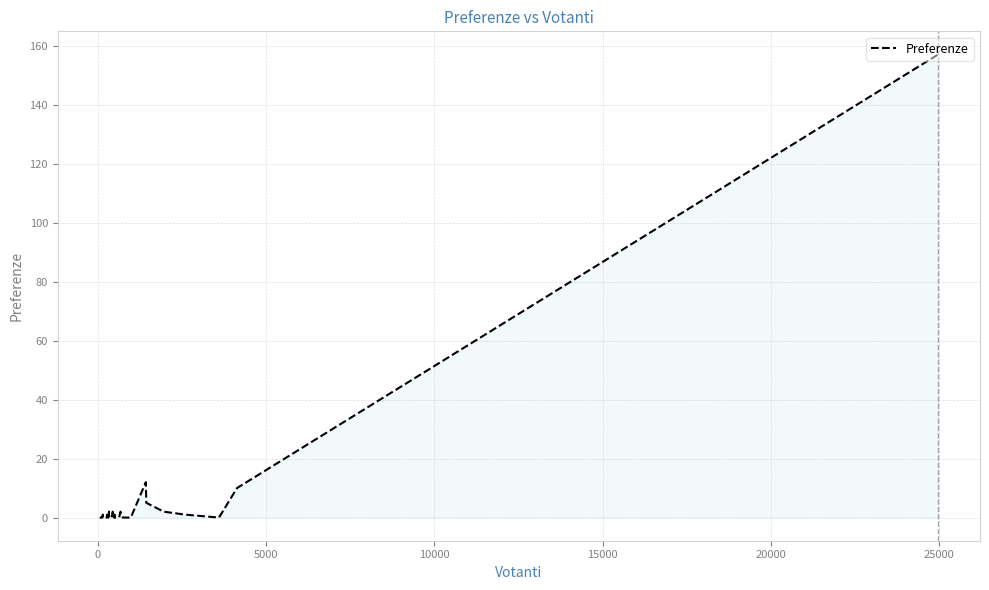

What is the difference between the maximum and minimum values?

157